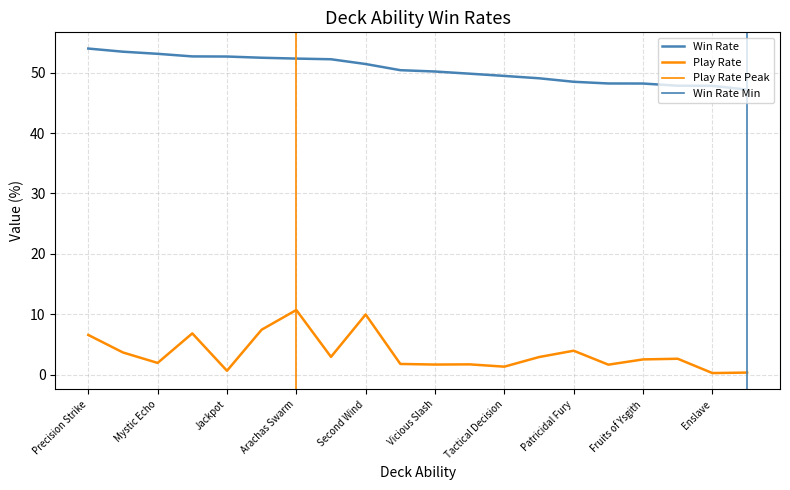

Which category has the lowest value in the winrate_pct series?

Pincer Maneuver